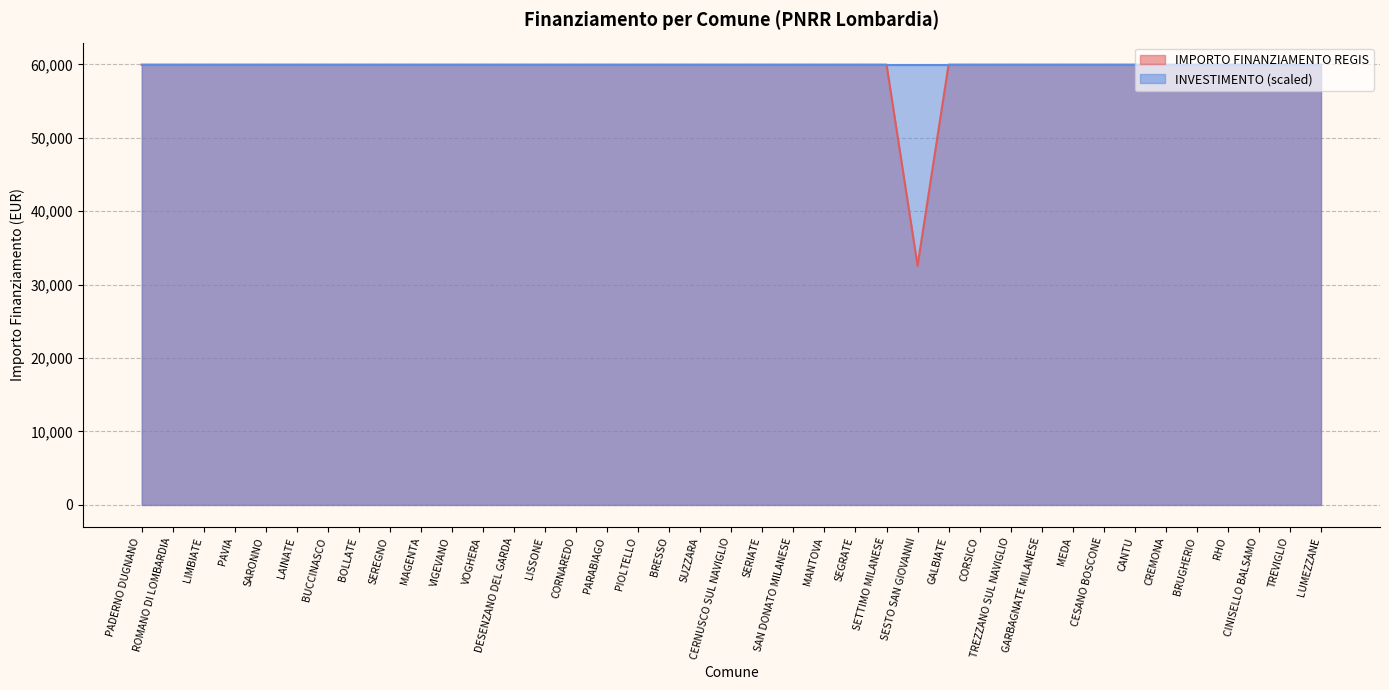

What is the sum of all values?

2311297